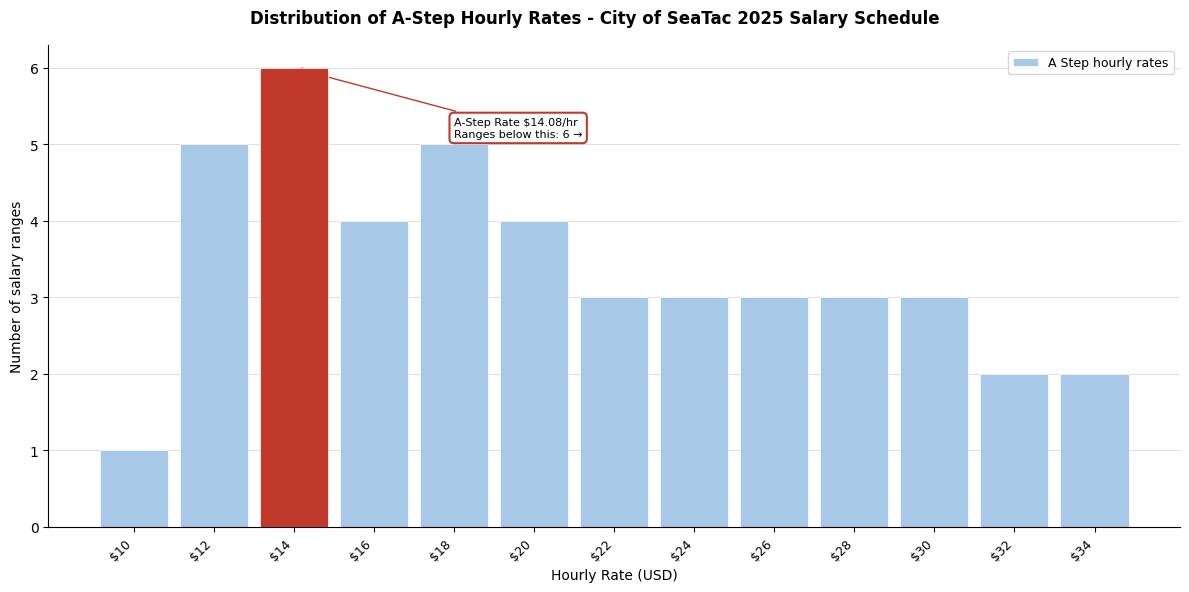

Reading left to right, what are all the values shown in this chart?

1	5	6	4	5	4	3	3	3	3	3	2	2